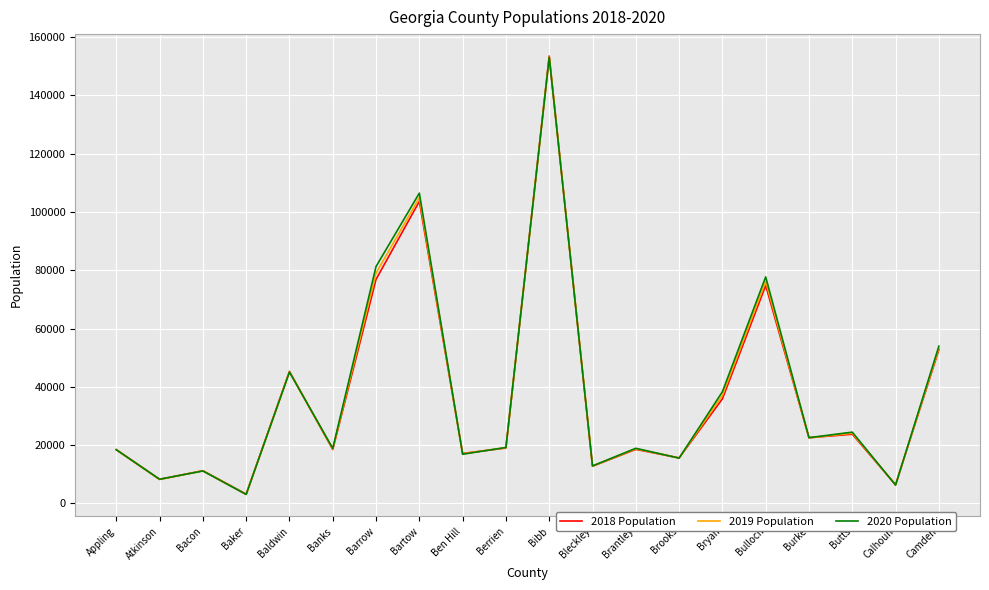

What is the sum of all 2019 Population values?

744668